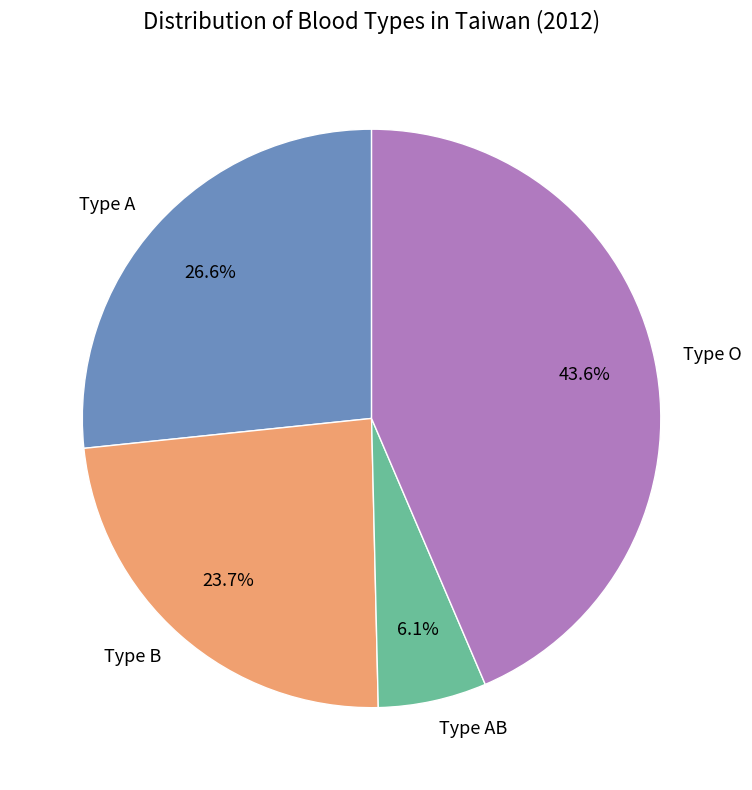

Rank the categories by value from lowest to highest.

Type AB, Type B, Type A, Type O